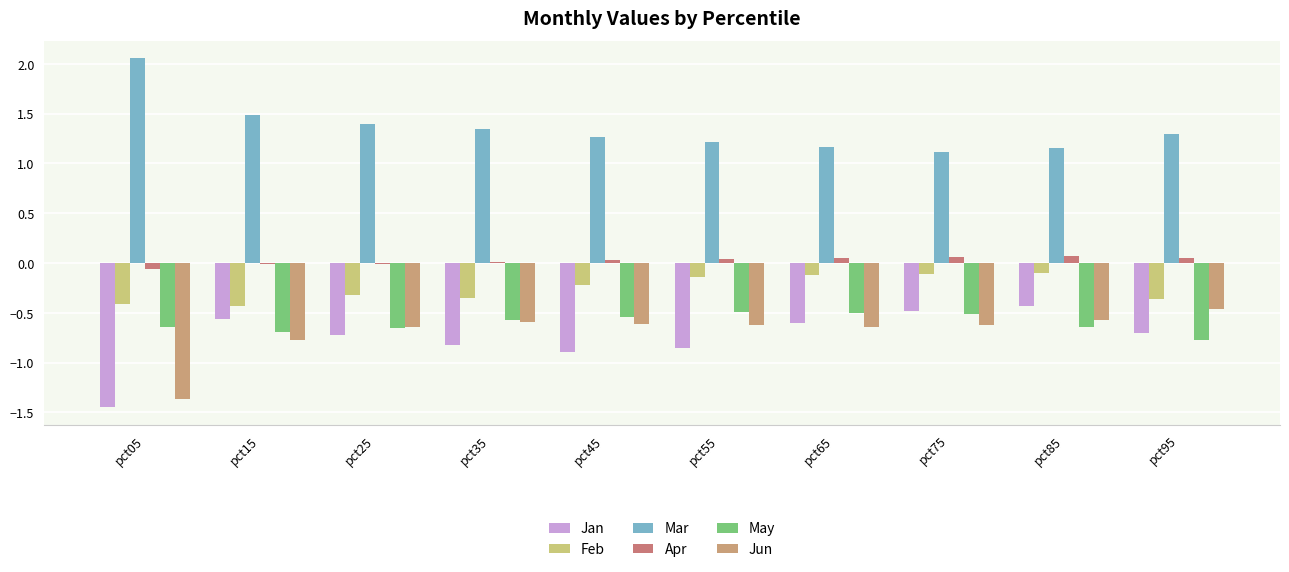

How many distinct data groups are displayed?

6